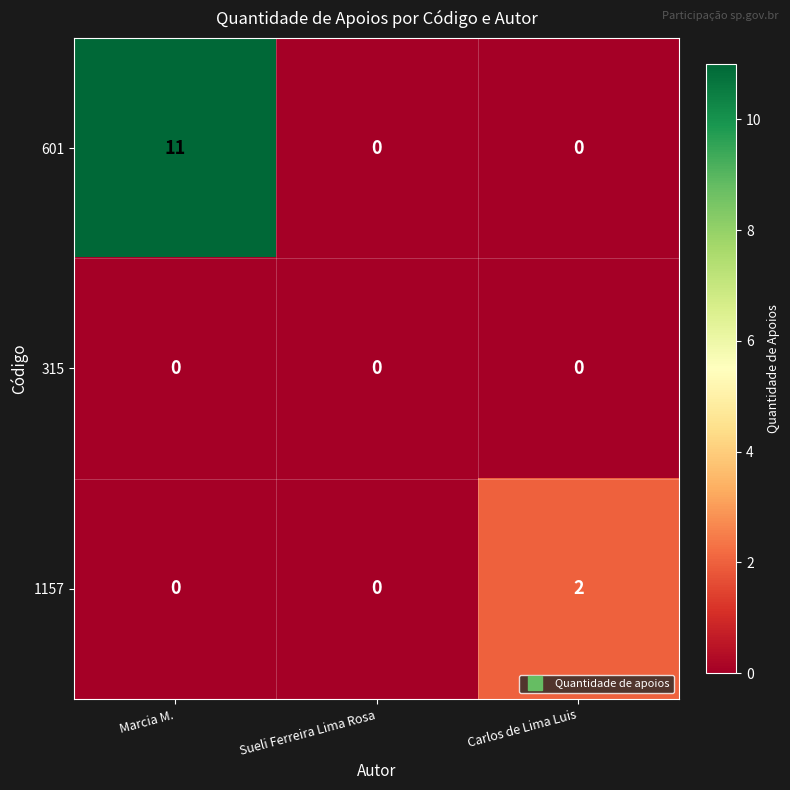

What is the difference between the maximum and minimum values in the 601 series?

11